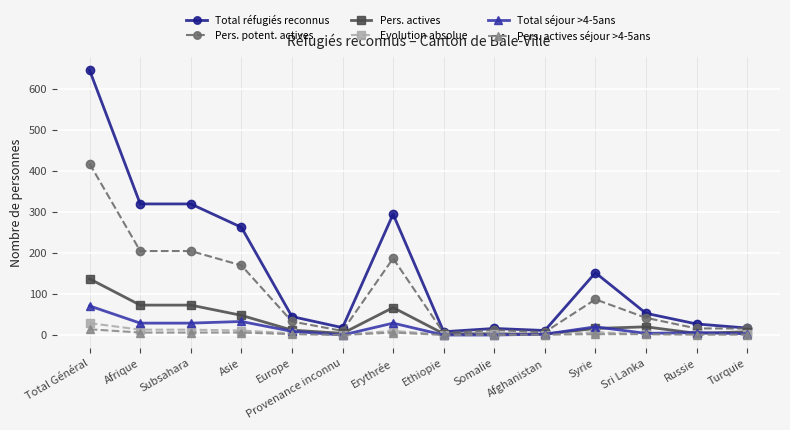

At which category does the chart reach its peak across all series?

Total Général